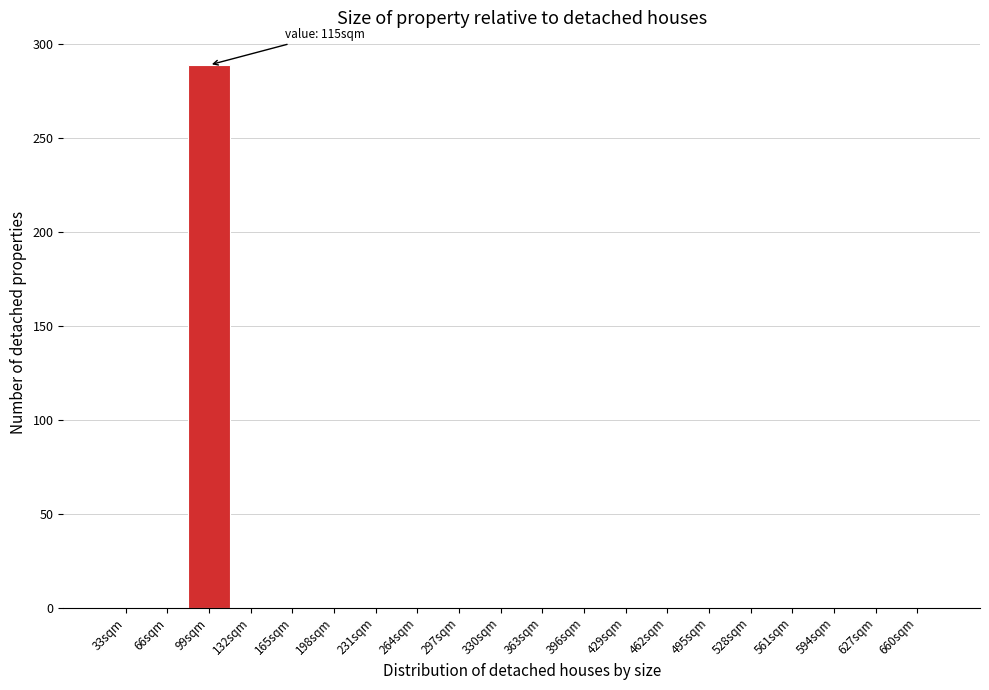

Reading right to left, what are all the values shown in this chart?

660sqm=0	627sqm=0	594sqm=0	561sqm=0	528sqm=0	495sqm=0	462sqm=0	429sqm=0	396sqm=0	363sqm=0	330sqm=0	297sqm=0	264sqm=0	231sqm=0	198sqm=0	165sqm=0	132sqm=0	99sqm=289	66sqm=0	33sqm=0